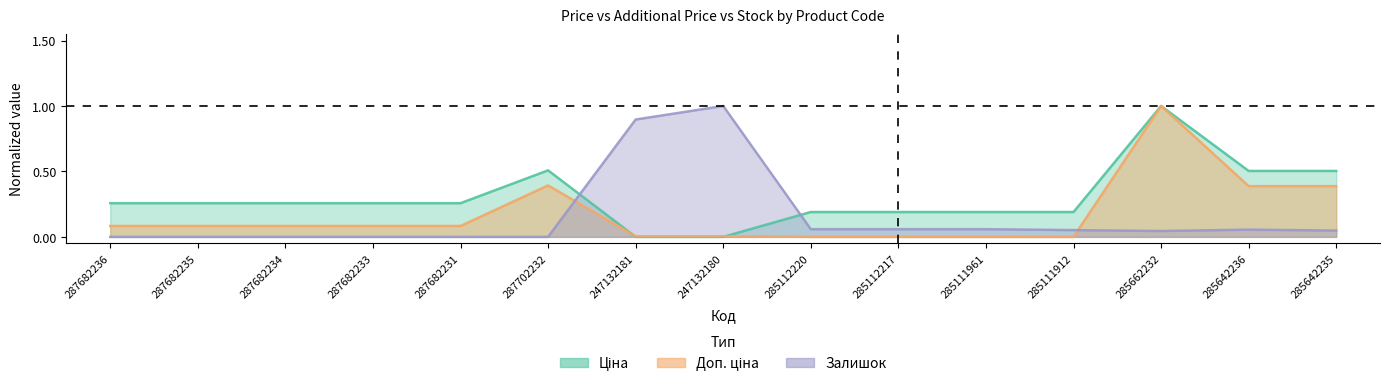

Which series changed the most between 287682236 and 285111912?

Доп. ціна